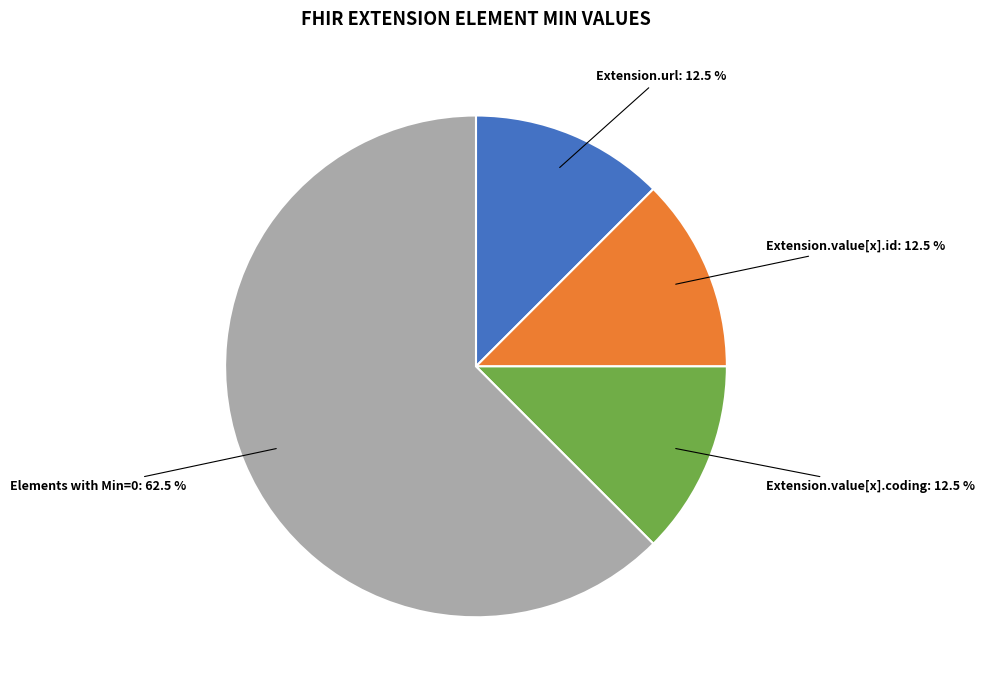

Is there any slice that represents more than half of the pie?

Yes